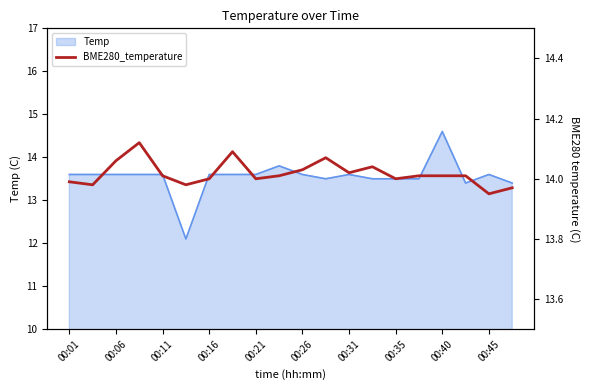

What is the average value?

14.0